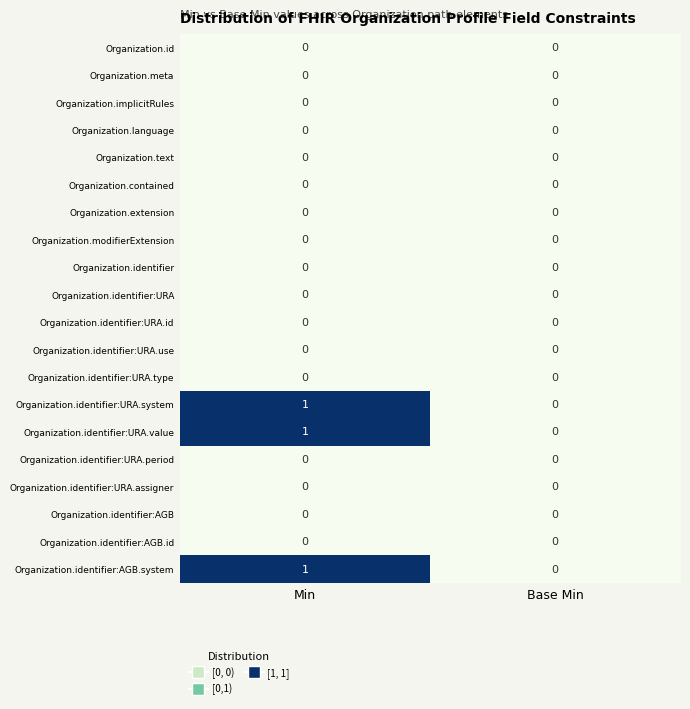

What is the total value across all series at Min?

3